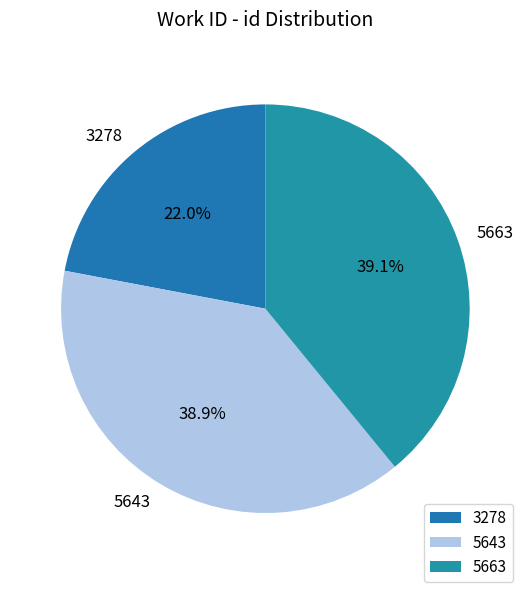

Is there a majority slice in this chart?

No